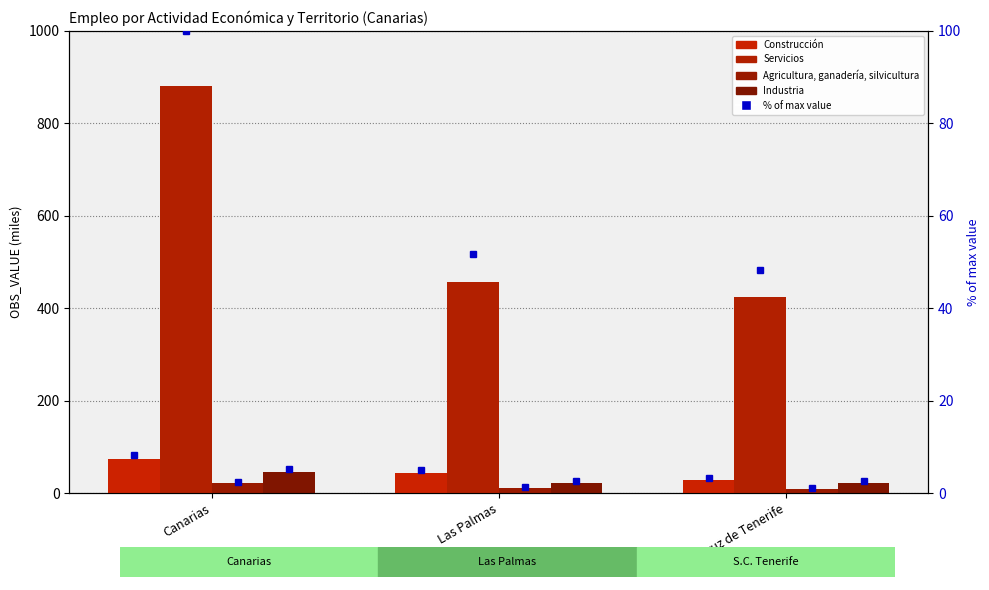

At which category does the chart reach its minimum across all series?

Santa Cruz de Tenerife